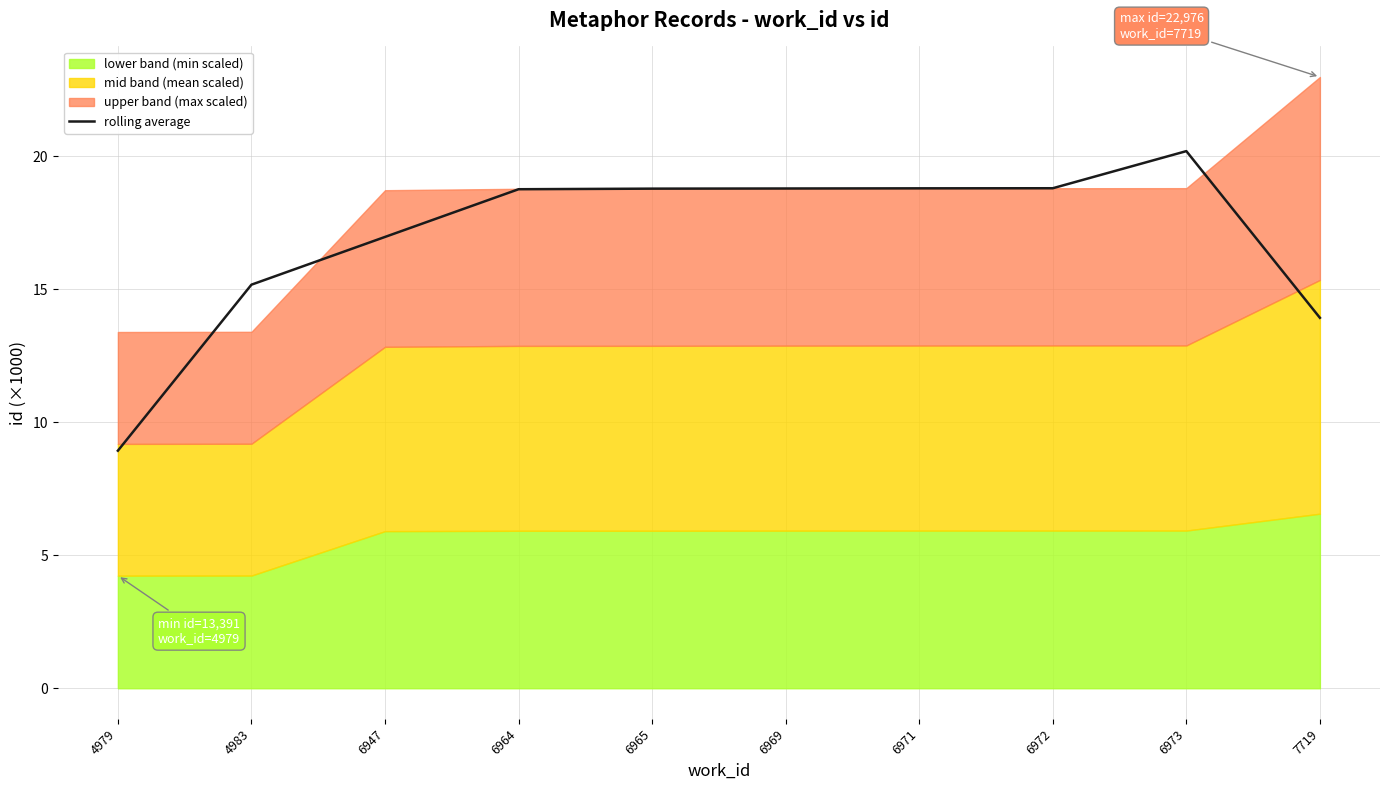

List the labels in order of value, largest first.

6973, 6972, 6971, 6969, 6965, 6964, 6947, 4983, 7719, 4979